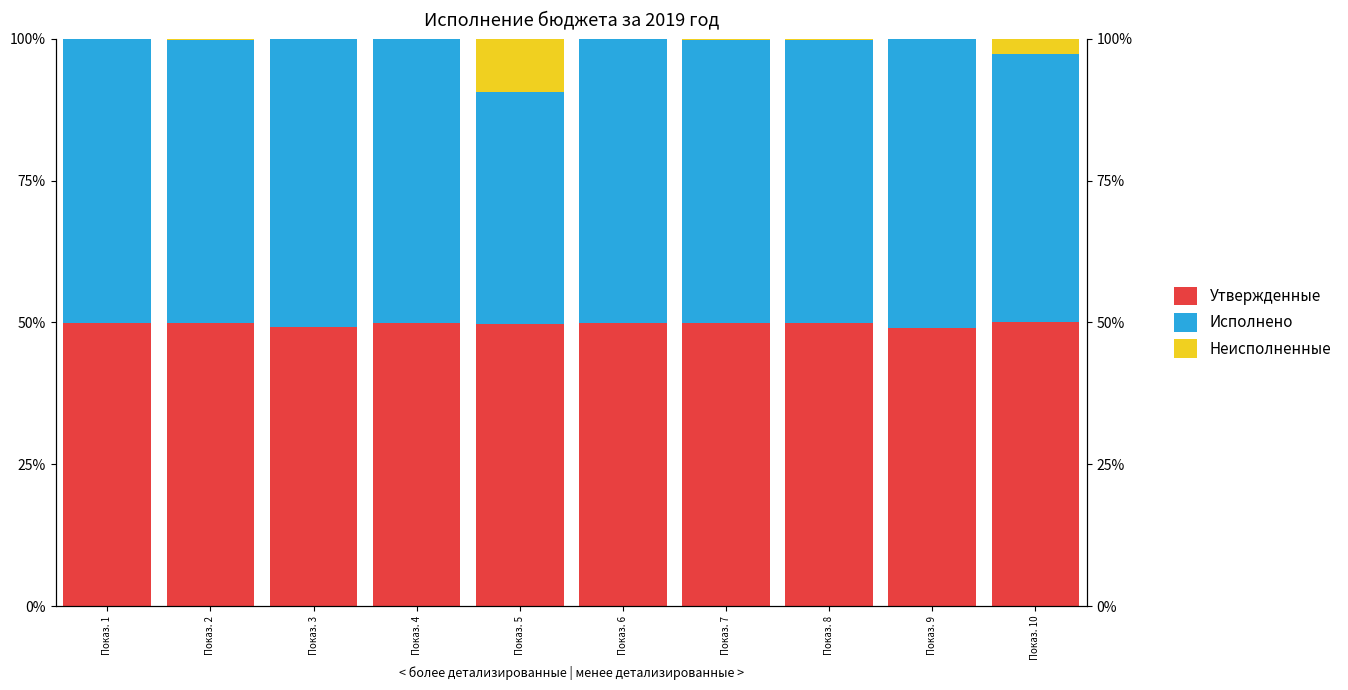

At which category is the sum across all series the highest?

Показ. 1